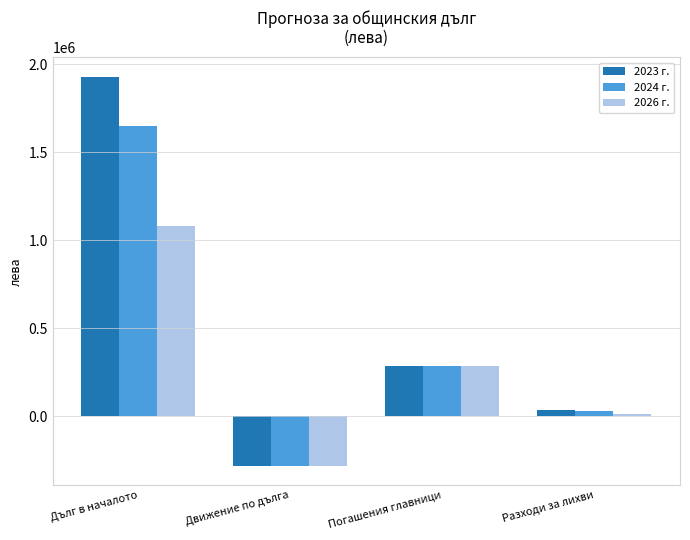

At which category is the sum across all series the highest?

Дълг в началото